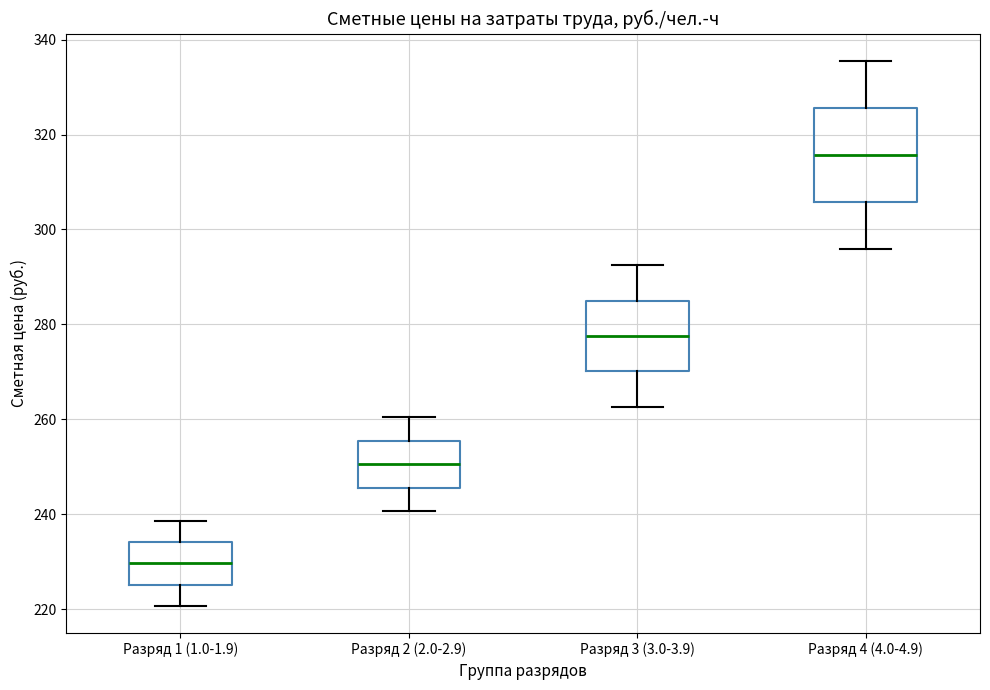

Comparing the boxes themselves (not the whiskers), which one is the tallest?

Разряд 4 (4.0-4.9)